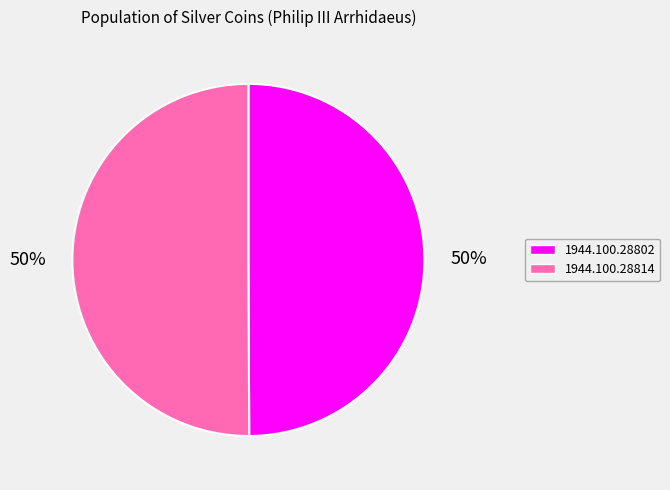

The 1944.100.28802 slice represents 50% of the pie. True or false?

True